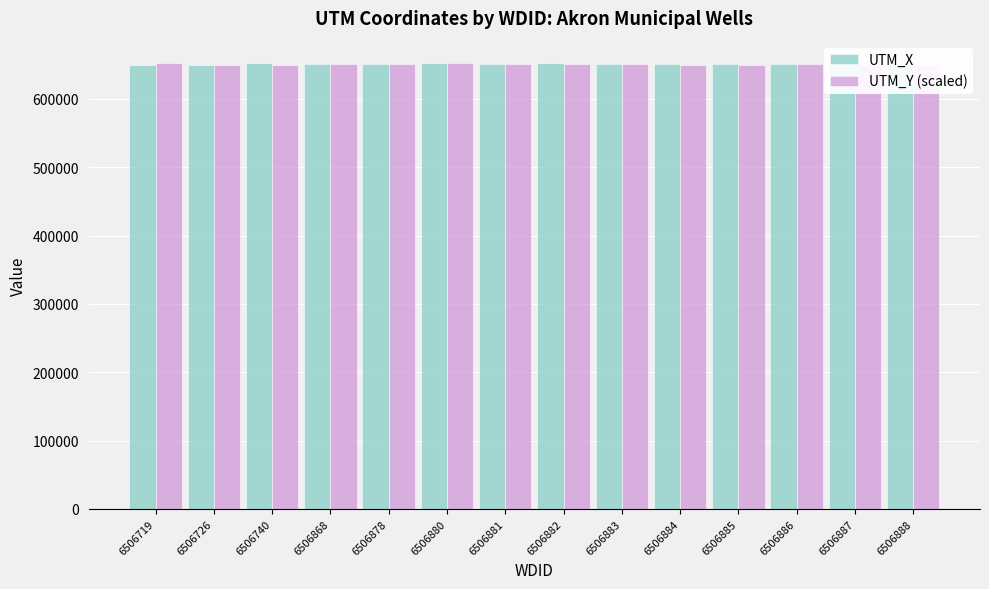

What is the total value across all series at 6506740?

1302106.0